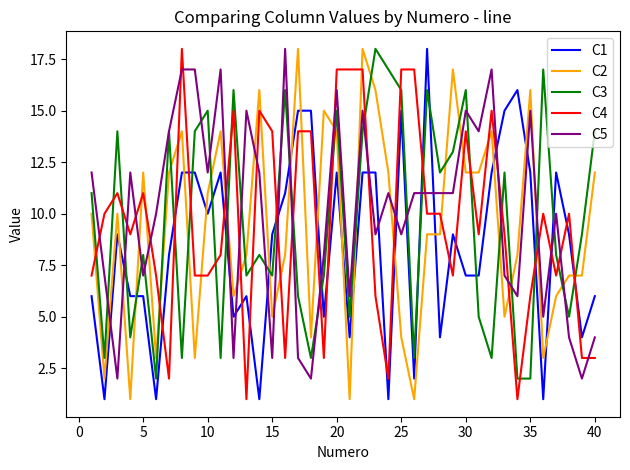

After their last crossing, which series has the higher values: C1 or C2?

C2